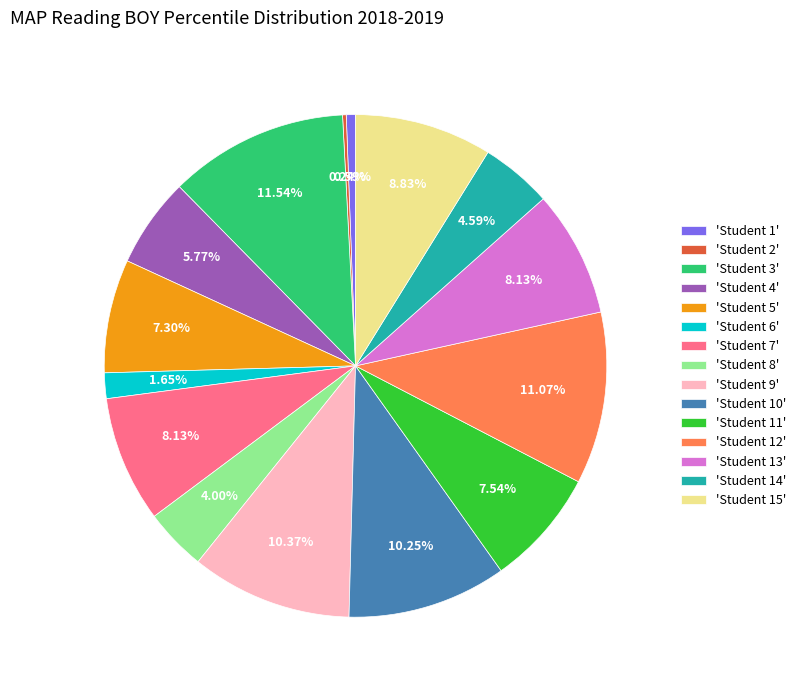

Do 'Student 1' and 'Student 9' together represent more than half of the pie?

No